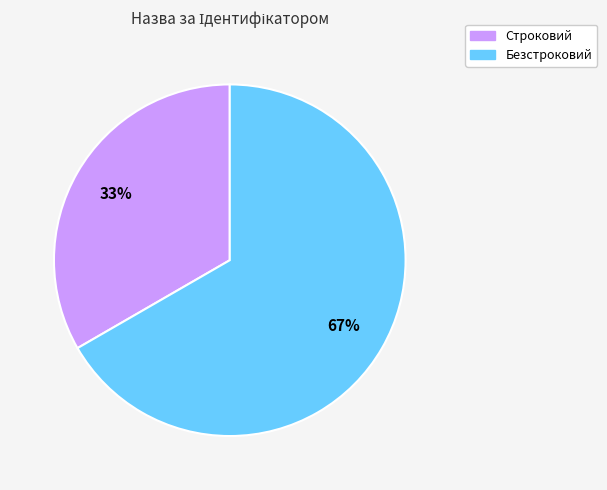

Is the sum of Строковий and Безстроковий greater than half?

Yes